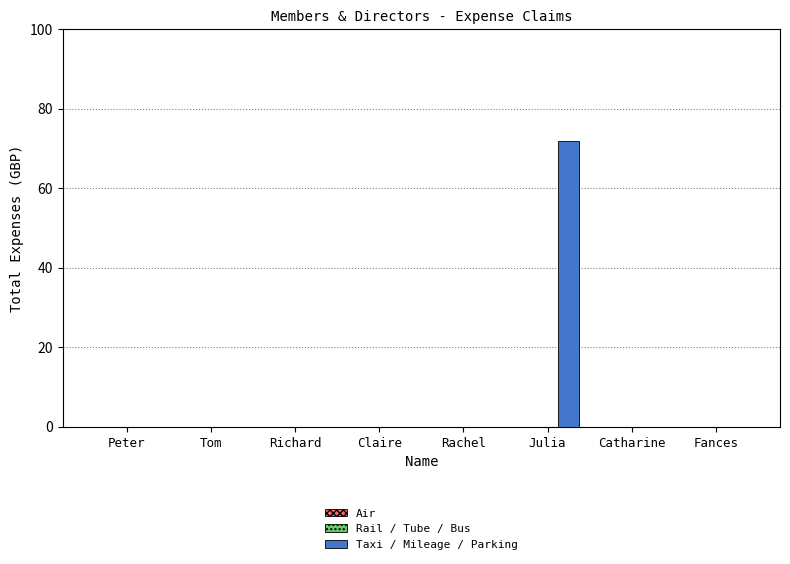

Are the bars horizontal?

No